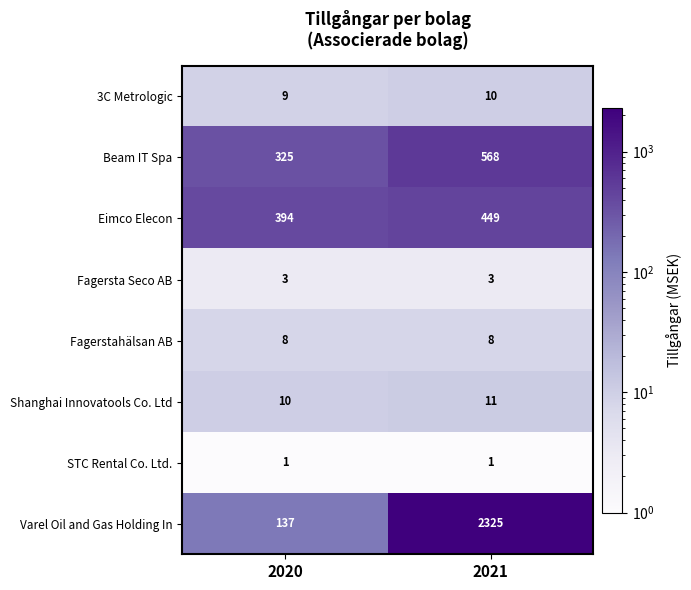

Reading right to left, transcribe all the data shown in this chart.

3C Metrologic: 10	9
Beam IT Spa: 568	325
Eimco Elecon: 449	394
Fagersta Seco AB: 3	3
Fagerstahälsan AB: 8	8
Shanghai Innovatools Co. Ltd: 11	10
STC Rental Co. Ltd.: 1	1
Varel Oil and Gas Holding In: 2325	137